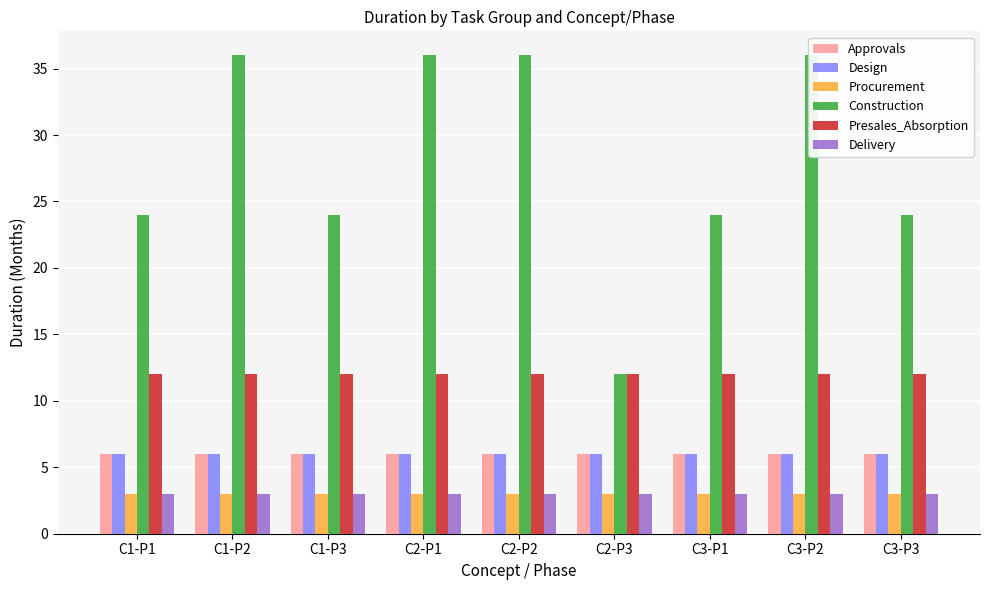

Is the value of Delivery at C3-P3 greater than the value of Design at C2-P2?

No